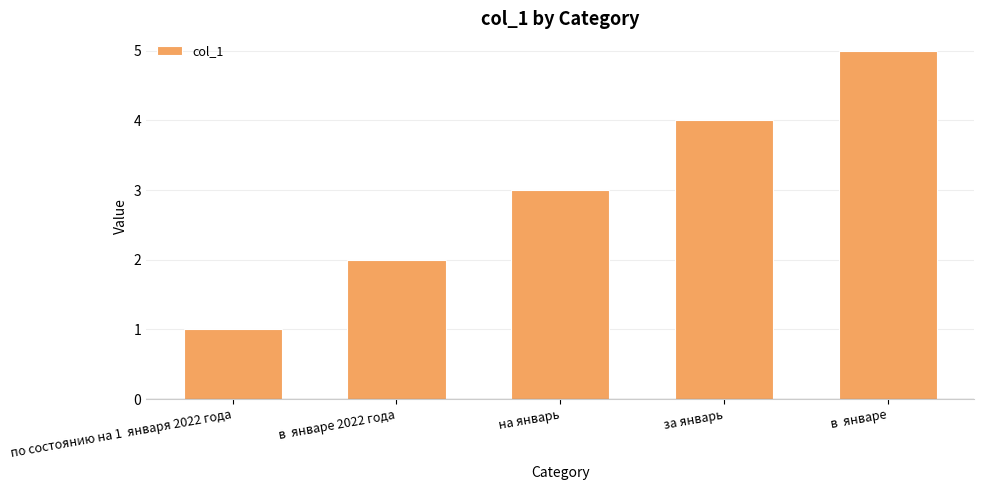

Which category has the highest value across all series?

в  январе